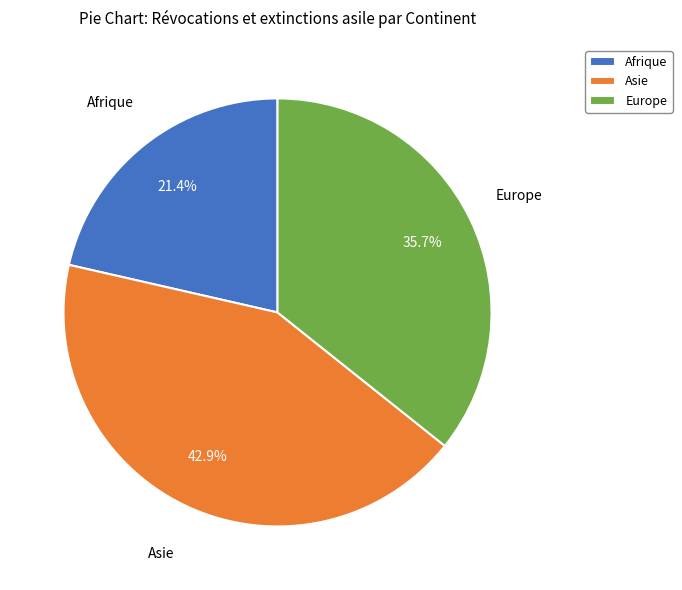

Combined, what portion of the pie is Europe and Asie?

78.6%